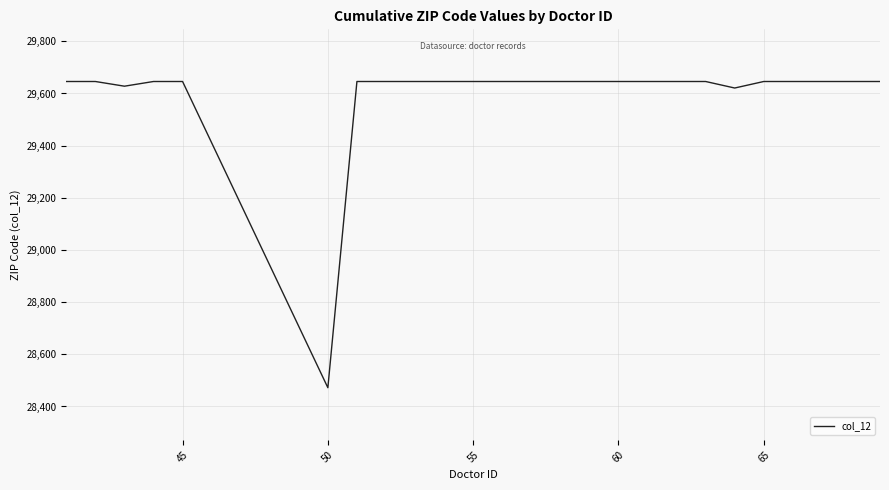

Reading right to left, list all the values displayed in this chart.

29646	29646	29646	29646	29621	29646	29646	29646	29646	29646	29646	29646	29646	29646	28472	29646	29646	29628	29646	29646